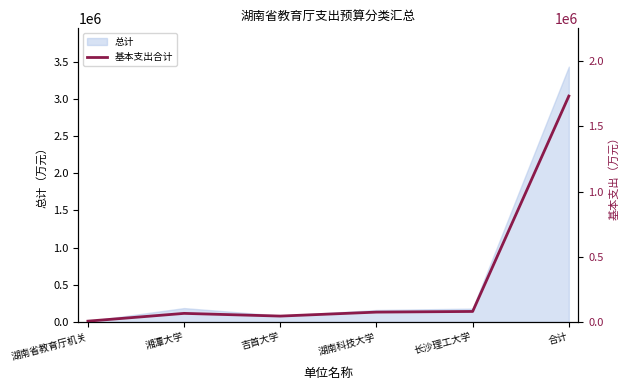

The value at 合计 is 1732468.0. True or false?

True